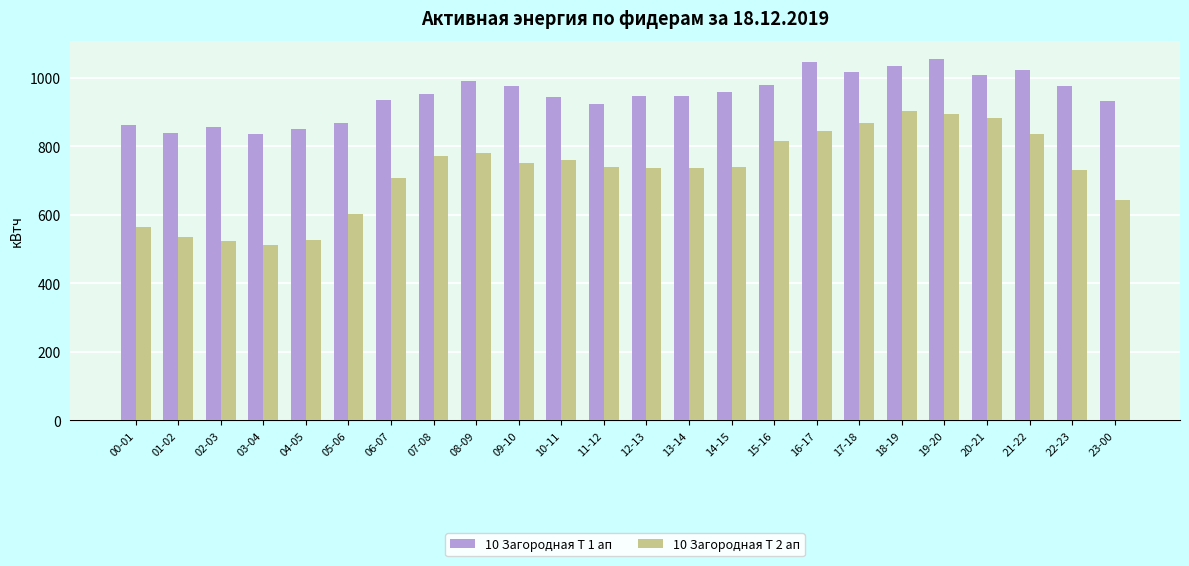

At which label does 10 Загородная Т 2 ап first exceed 740?

07-08